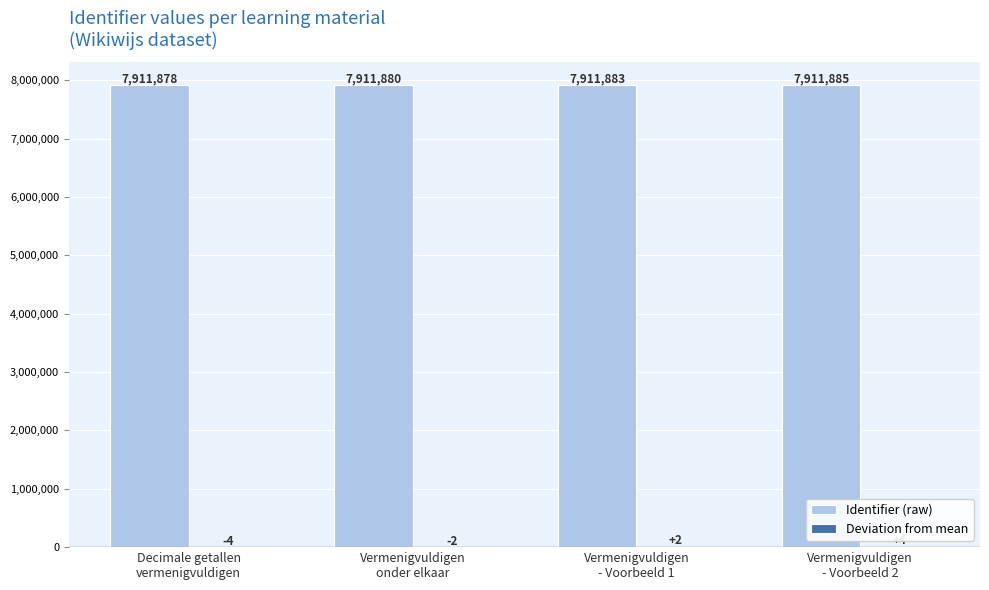

What is the greatest value displayed?

7911885.0